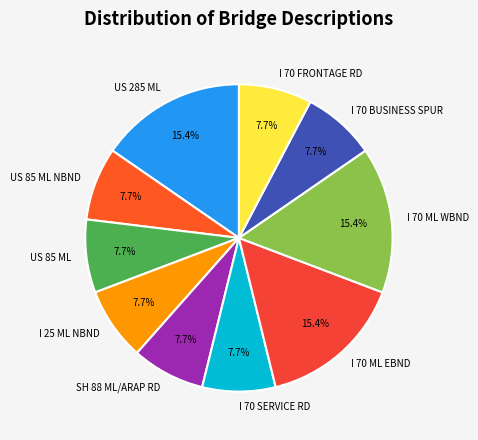

Is it true that US 285 ML is 27% of the pie?

False